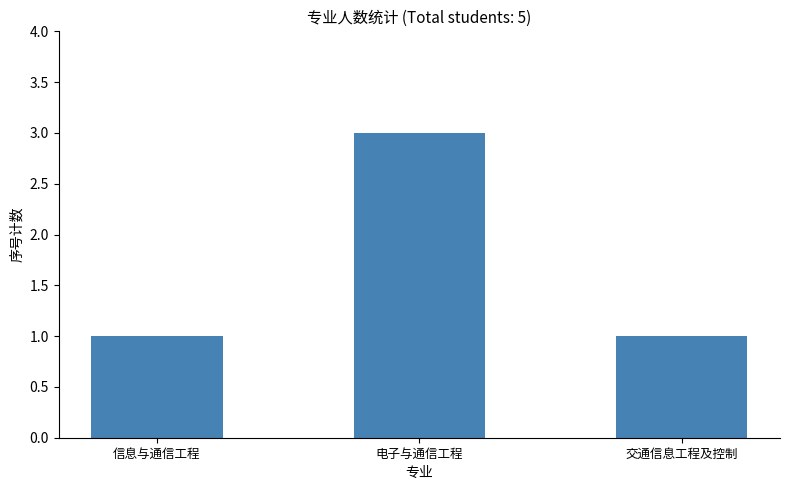

How many bars are there in total?

3